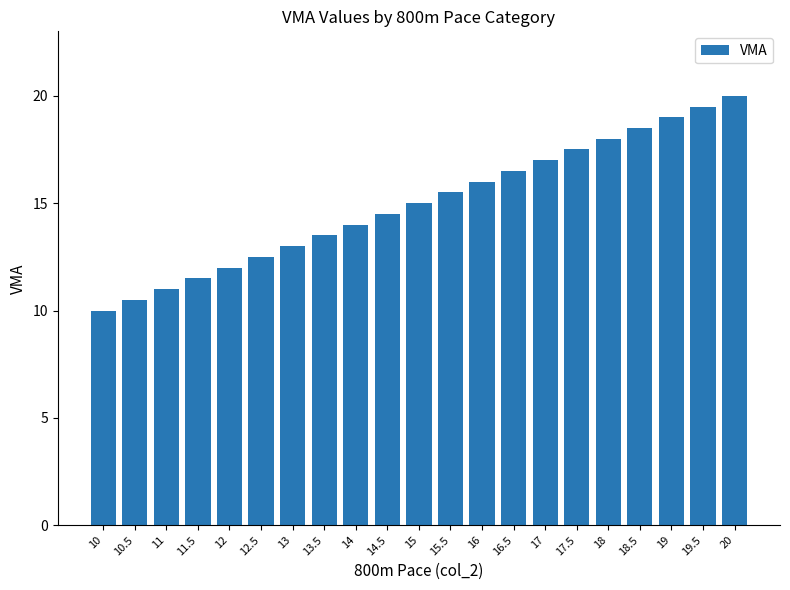

Rank the categories by value from lowest to highest.

10, 10.5, 11, 11.5, 12, 12.5, 13, 13.5, 14, 14.5, 15, 15.5, 16, 16.5, 17, 17.5, 18, 18.5, 19, 19.5, 20